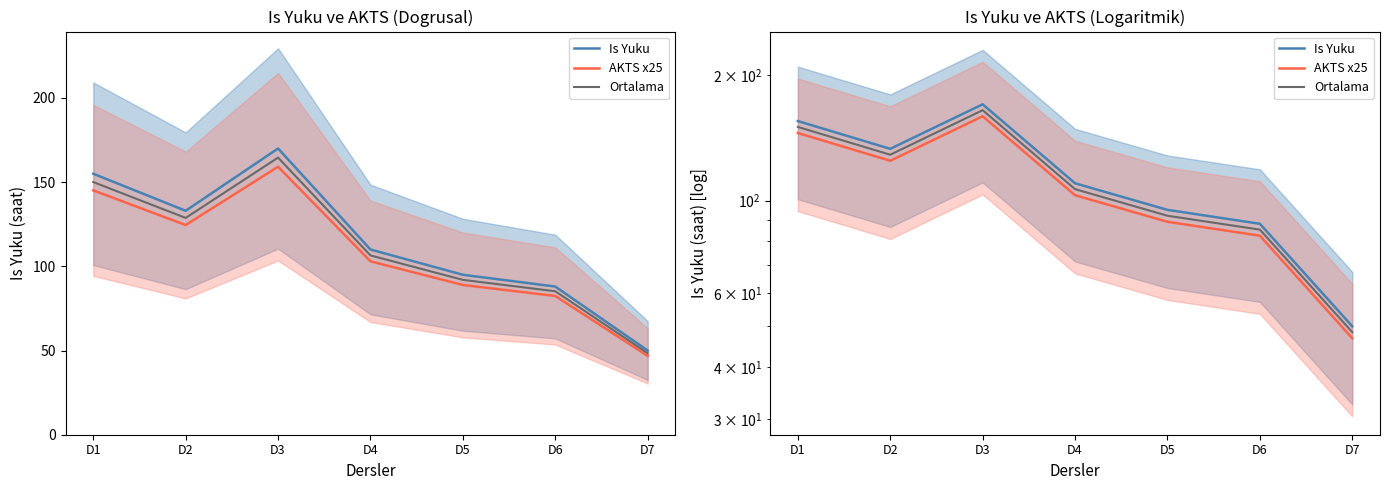

In Ortalama, how many points are lower than both neighbors (excluding endpoints)?

1